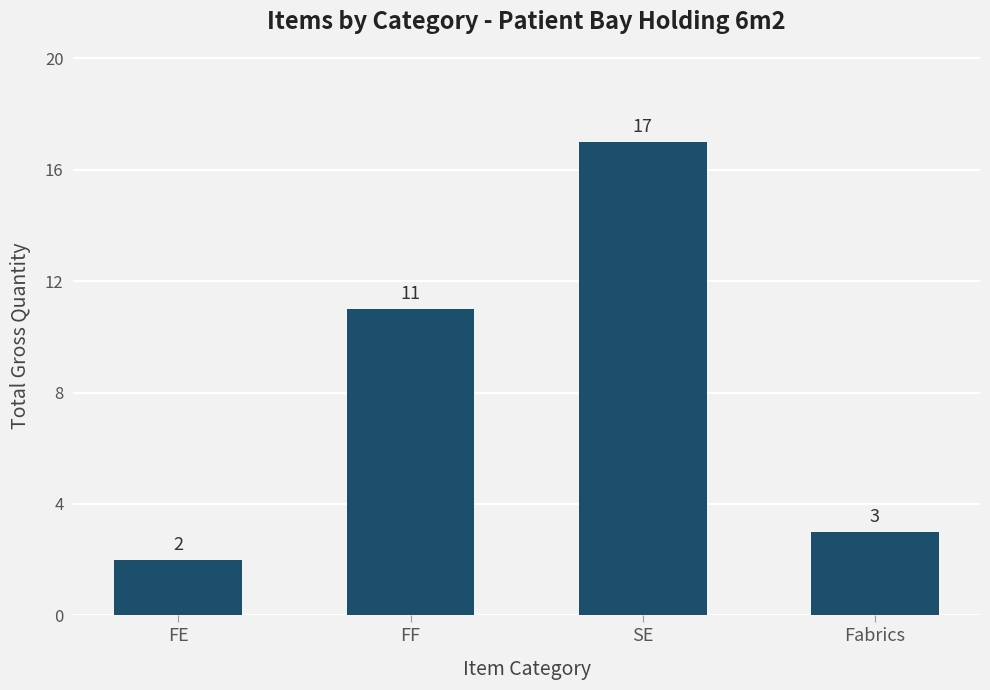

What value does the data have at SE, to the nearest 5?

15